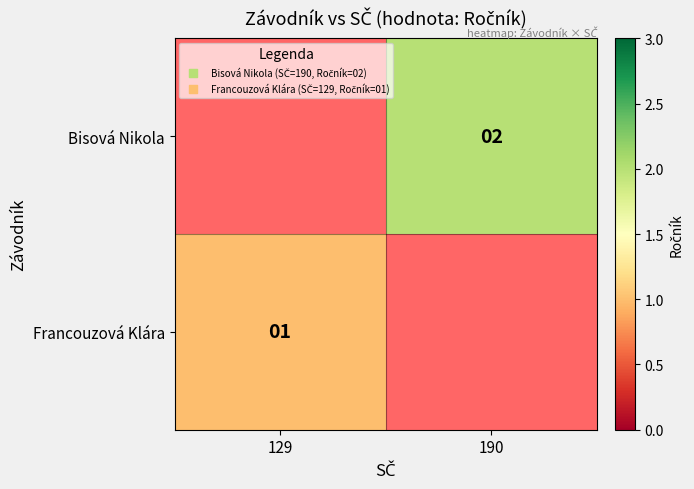

Is it true that Bisová Nikola equals 2 at 190?

True